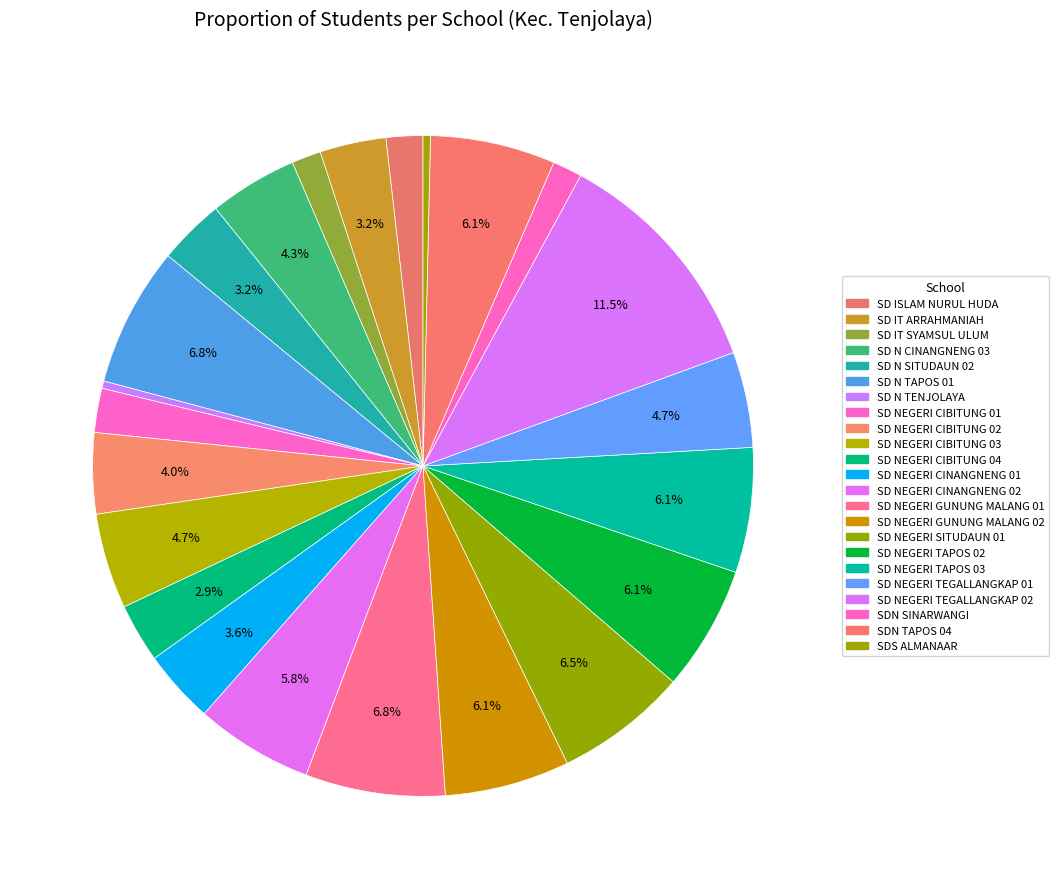

Count the number of slices in the pie.

23